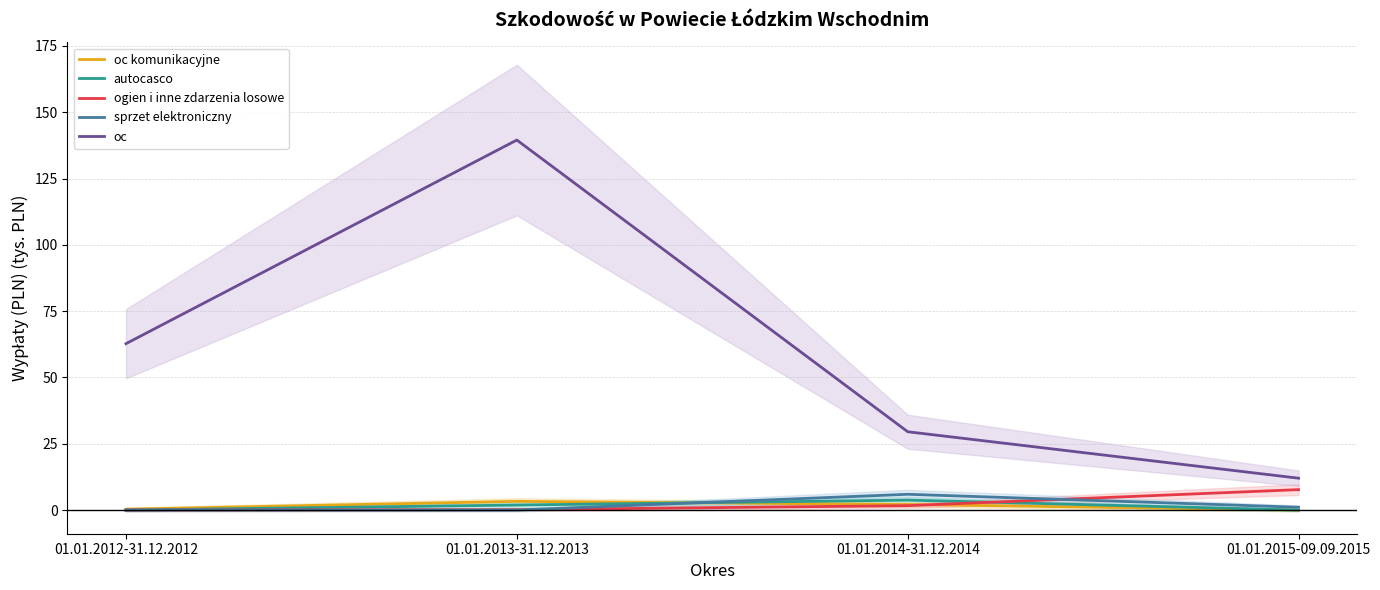

Rank the series by their maximum value, from lowest to highest.

oc komunikacyjne, autocasco, sprzet elektroniczny, ogien i inne zdarzenia losowe, oc